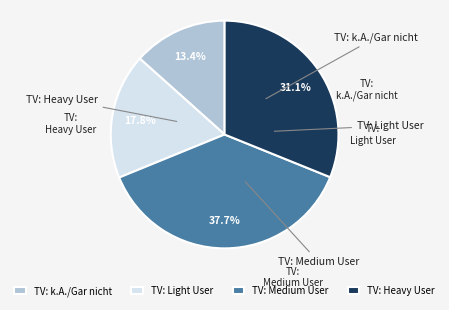

Count the number of slices in the pie.

4